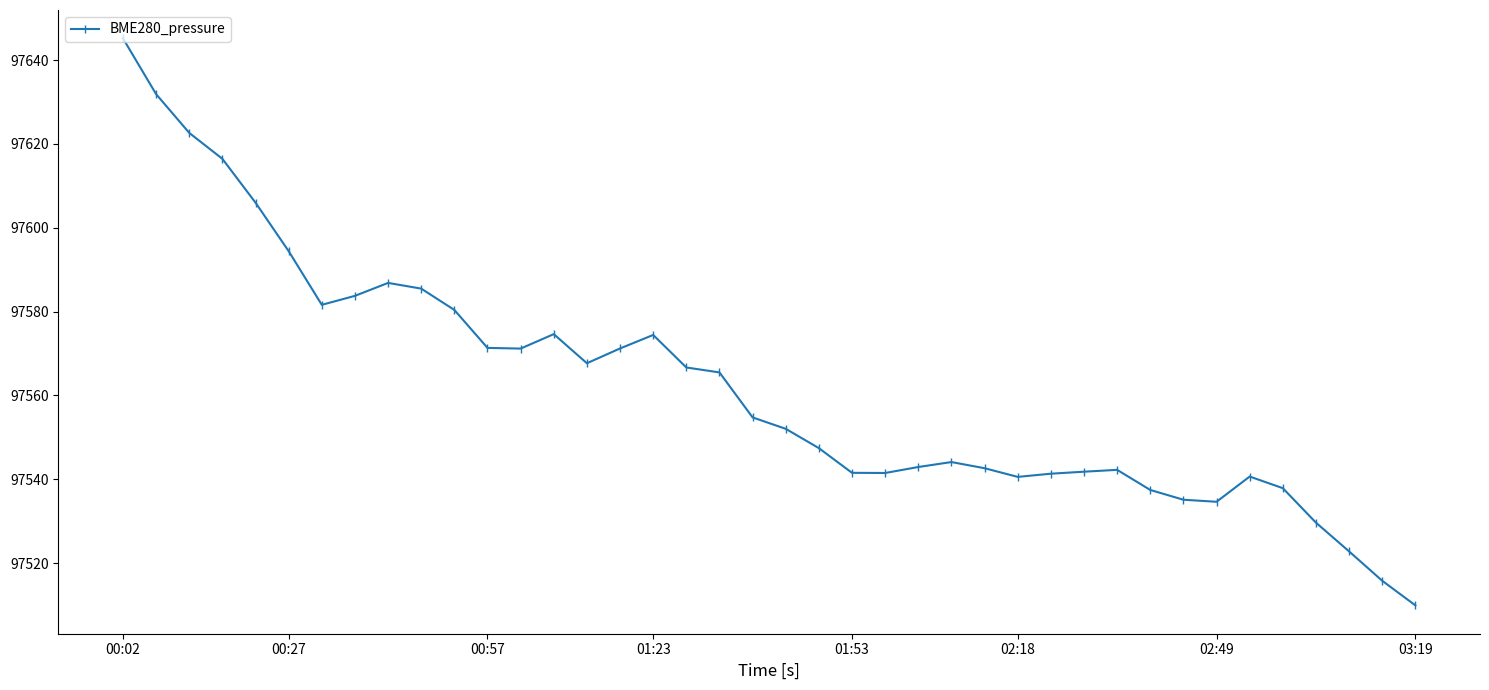

What is the sum of all values?

3902493.6